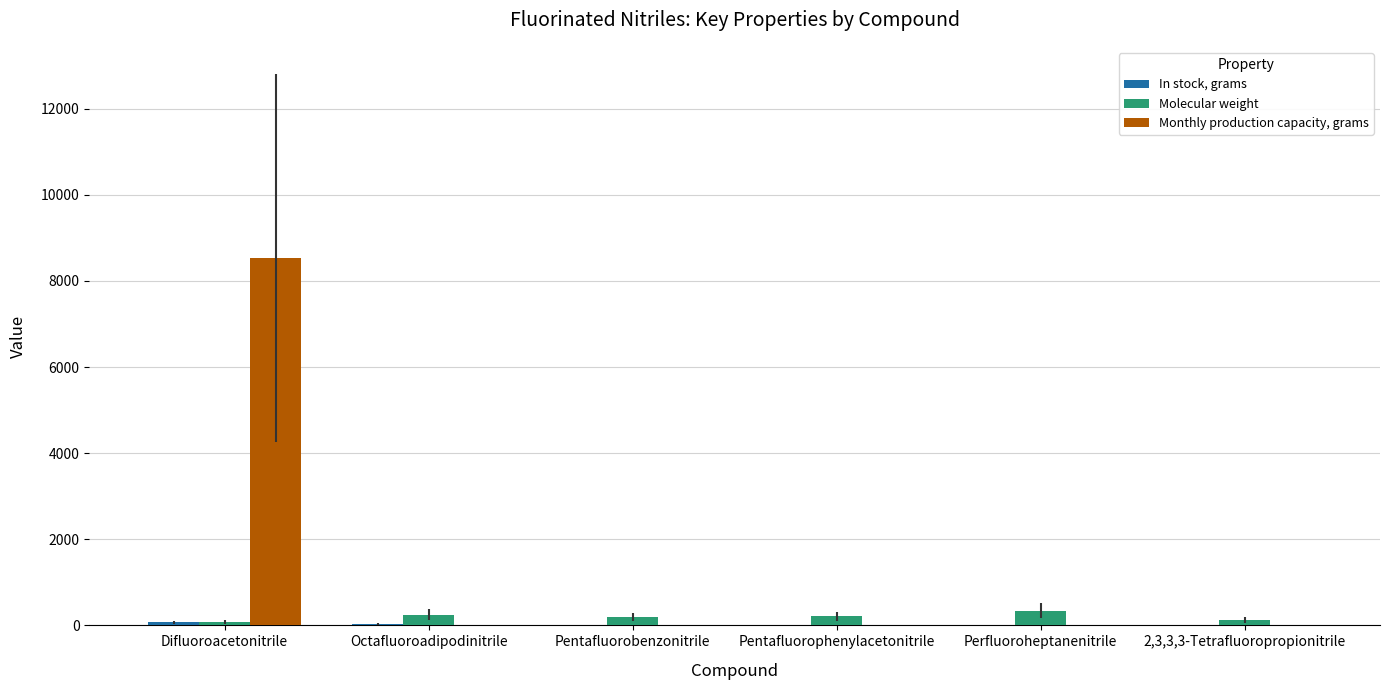

Is it true that Monthly production capacity, grams equals 0.0 at Perfluoroheptanenitrile?

True